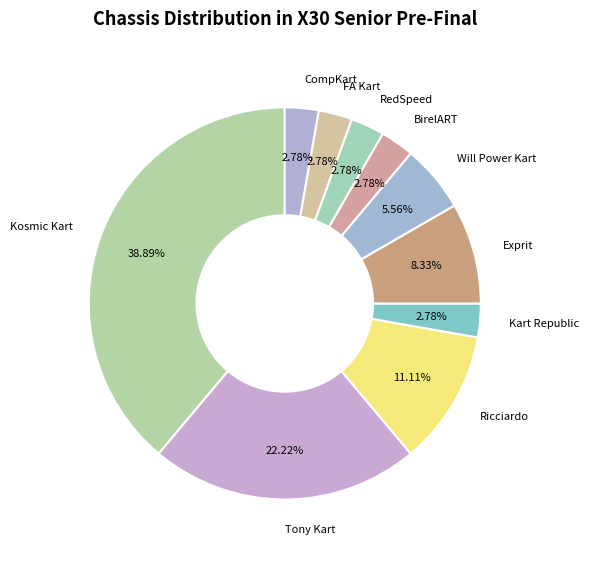

How many segments does this pie chart have?

10